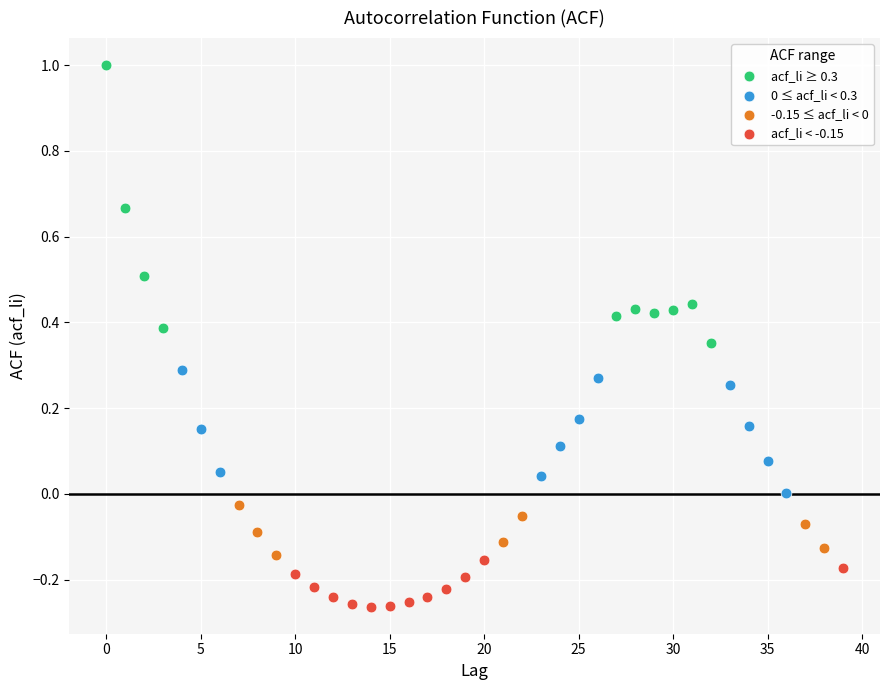

Which series contains the highest Y value?

acf_li ≥ 0.3